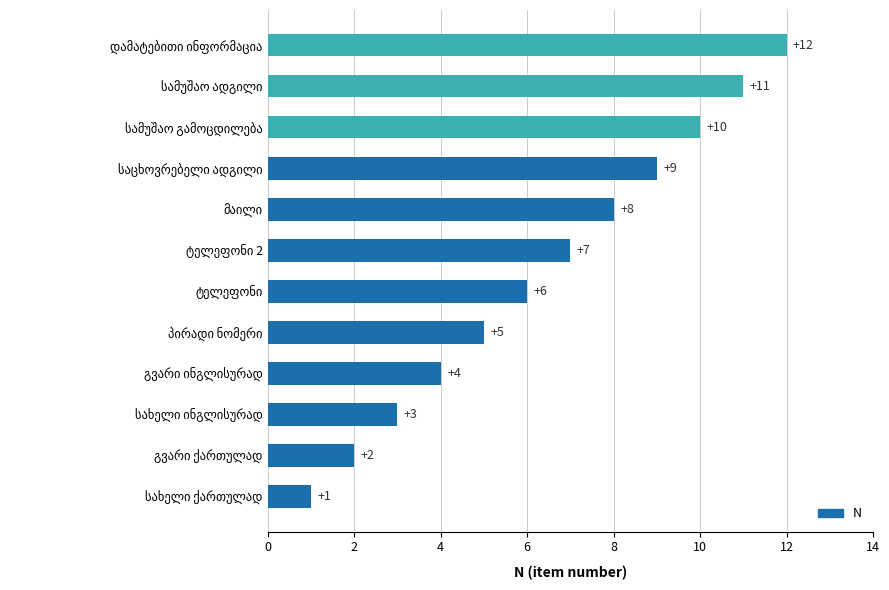

What is the greatest value displayed?

12